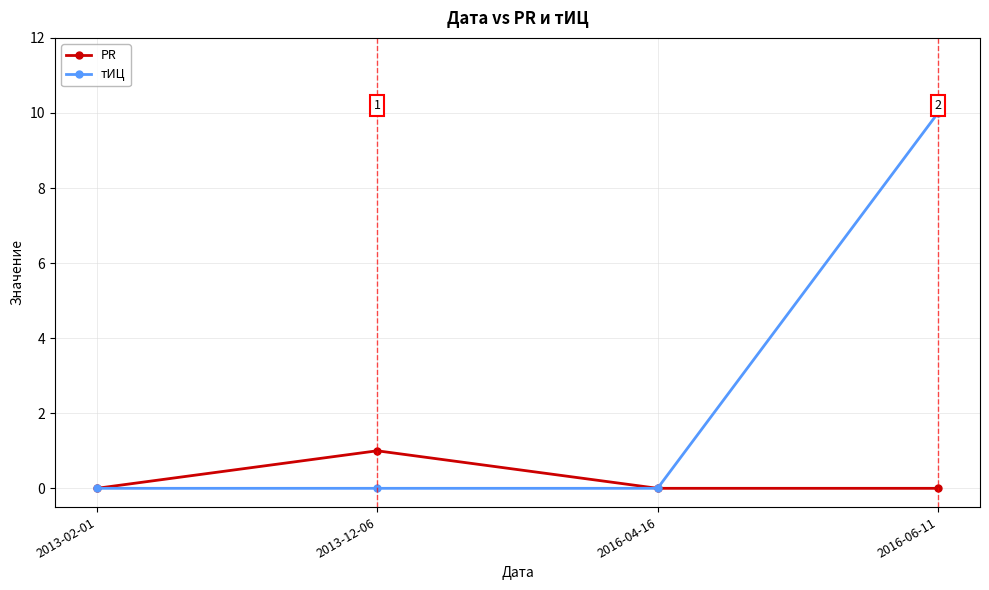

True or false: тИЦ has a value of 0 at 2013-12-06.

True